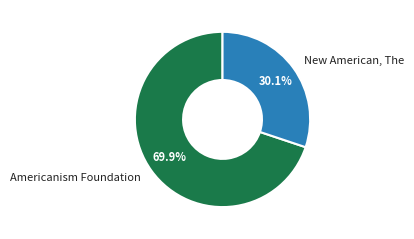

Approximately how many times larger is the value at New American, The compared to Americanism Foundation?

0.4